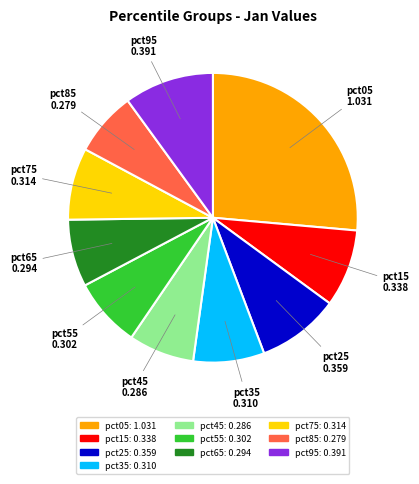

Which has a higher value, pct15 or pct75?

pct15